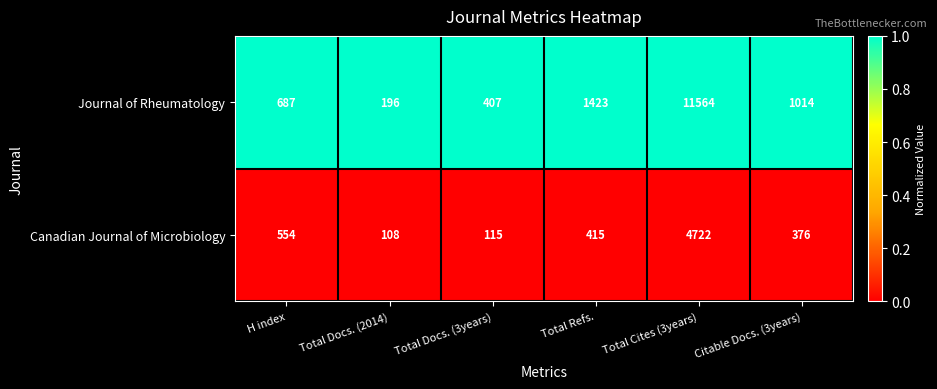

At which category does the chart reach its peak across all series?

Total Cites (3years)